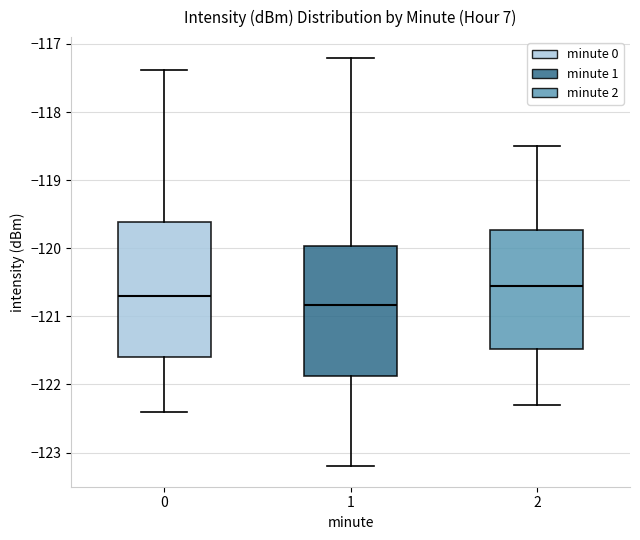

Where does the upper whisker of the box at x = 2 end on the y-axis? The values are not printed on the chart, so give them approximately, as read against the axis.

-118.5